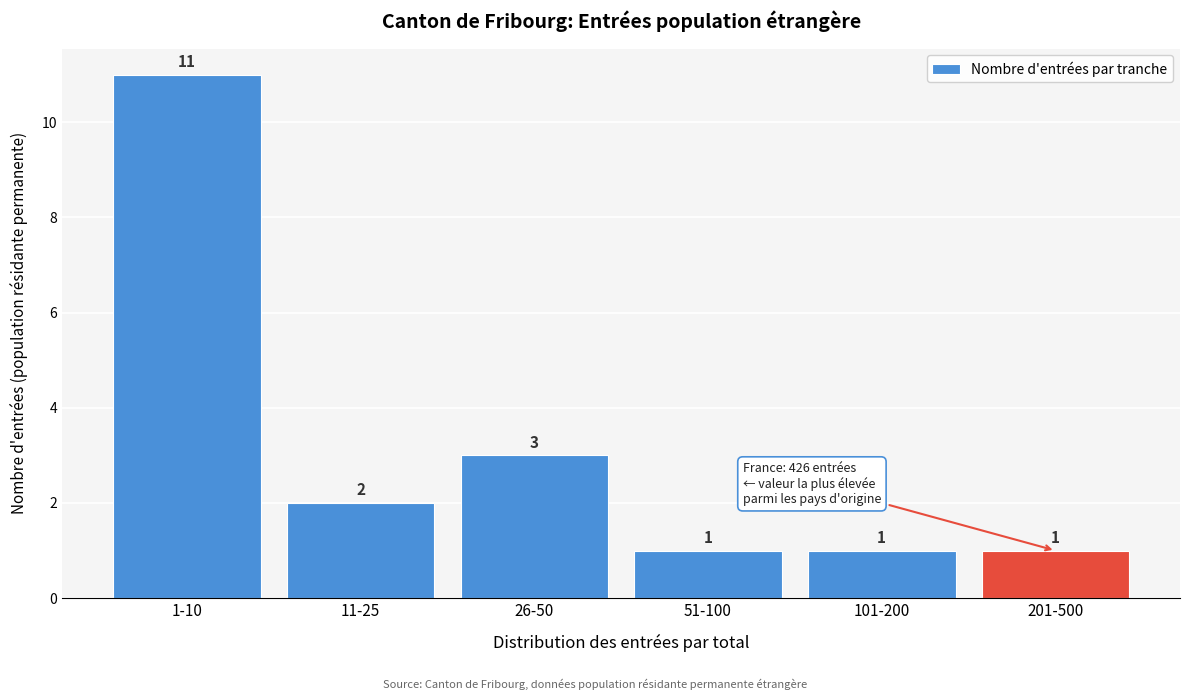

Reading right to left, extract all data points from this chart.

201-500=1	101-200=1	51-100=1	26-50=3	11-25=2	1-10=11